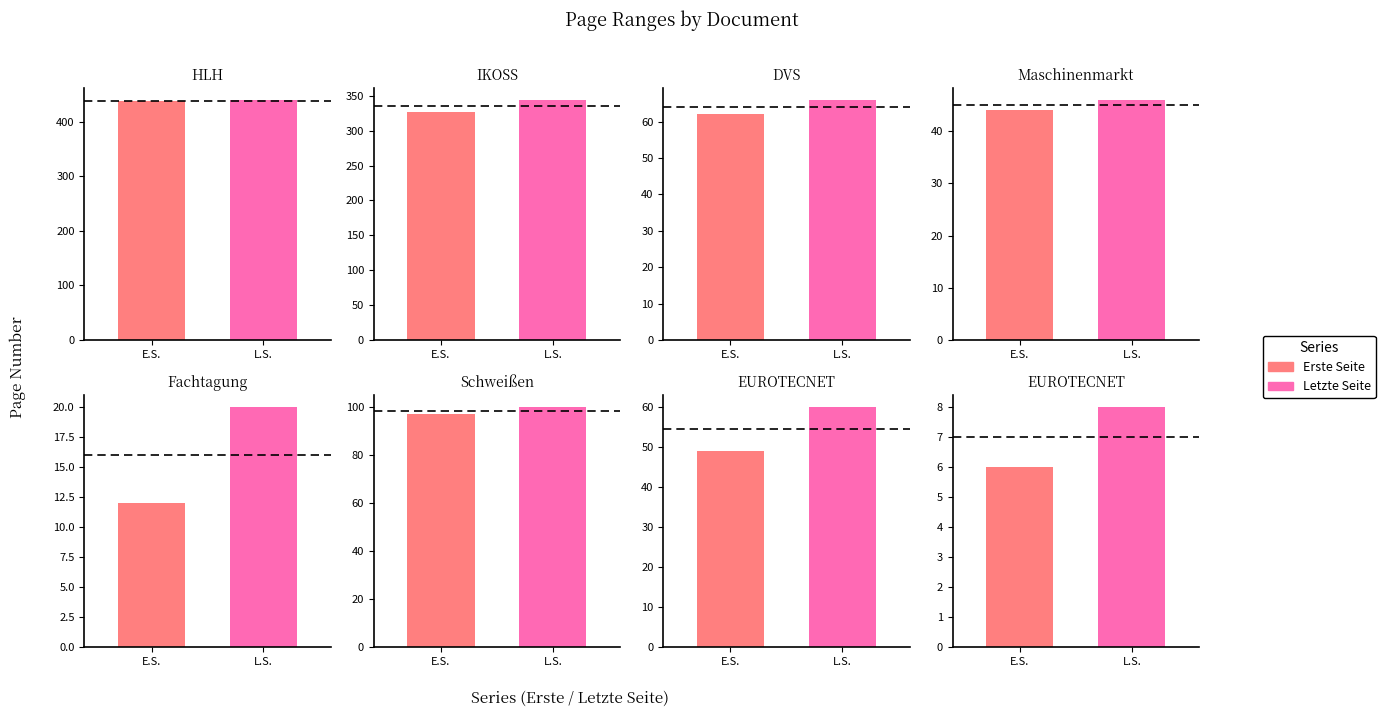

True or false: Erste Seite has a value of 108 at OPUS4-1117.

False